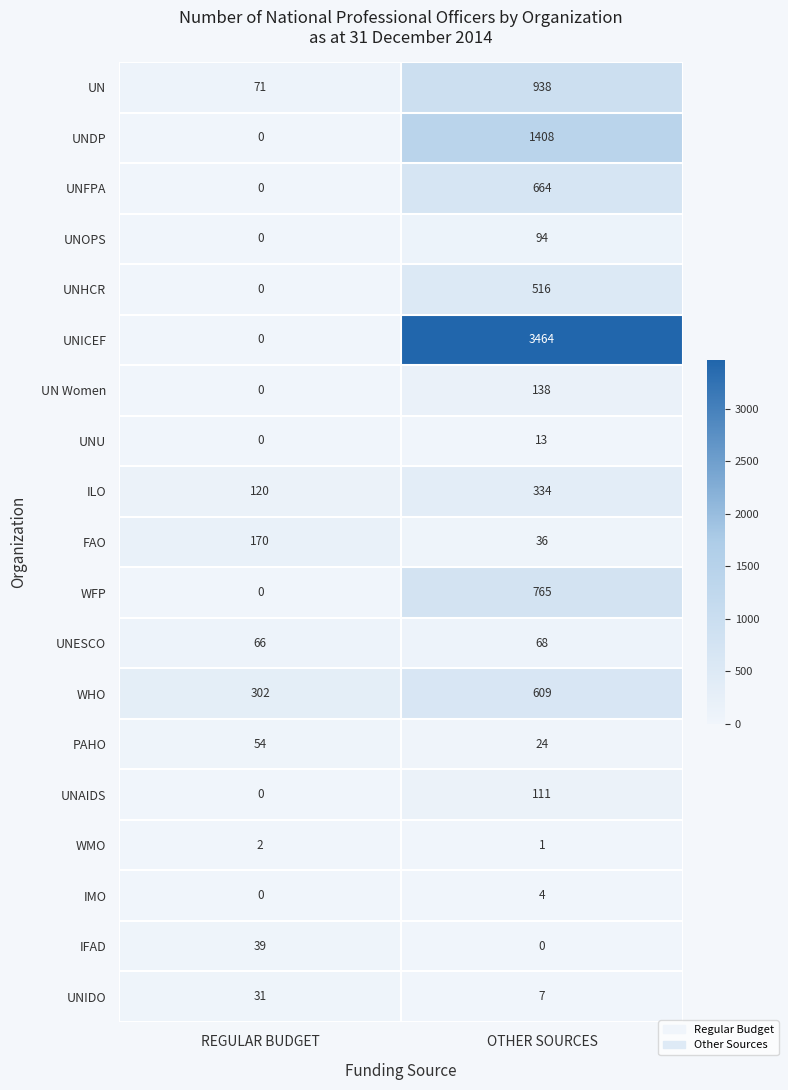

The FAO series shows 170 at REGULAR BUDGET. True or false?

True